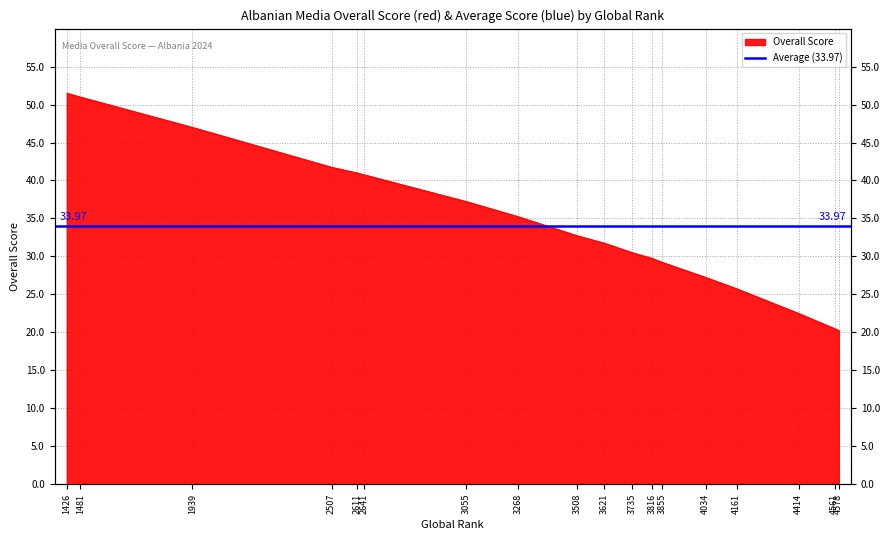

Between 3055 and 3855, which is larger?

3055